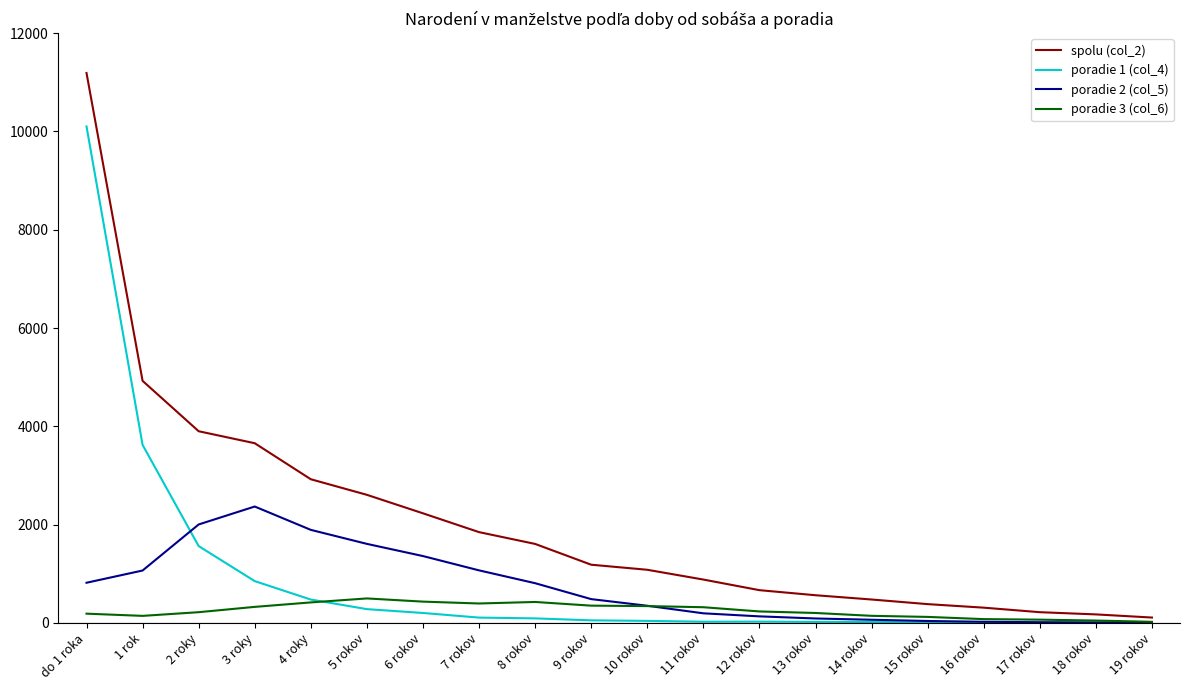

At which category is the sum across all series the highest?

do 1 roka